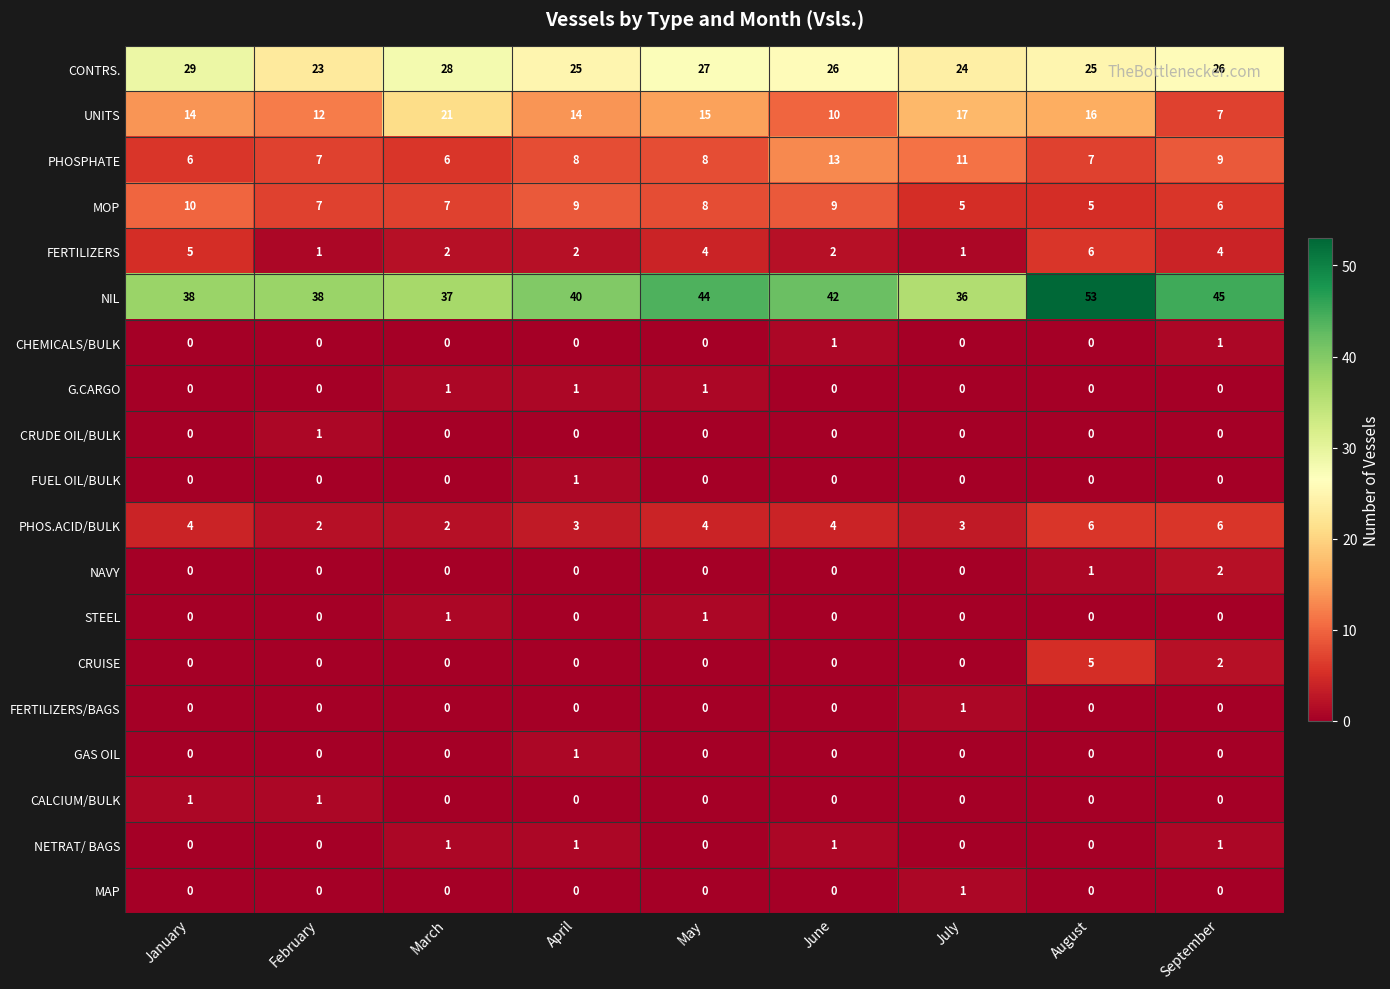

The value of FERTILIZERS/BAGS at March is 0. True or false?

True